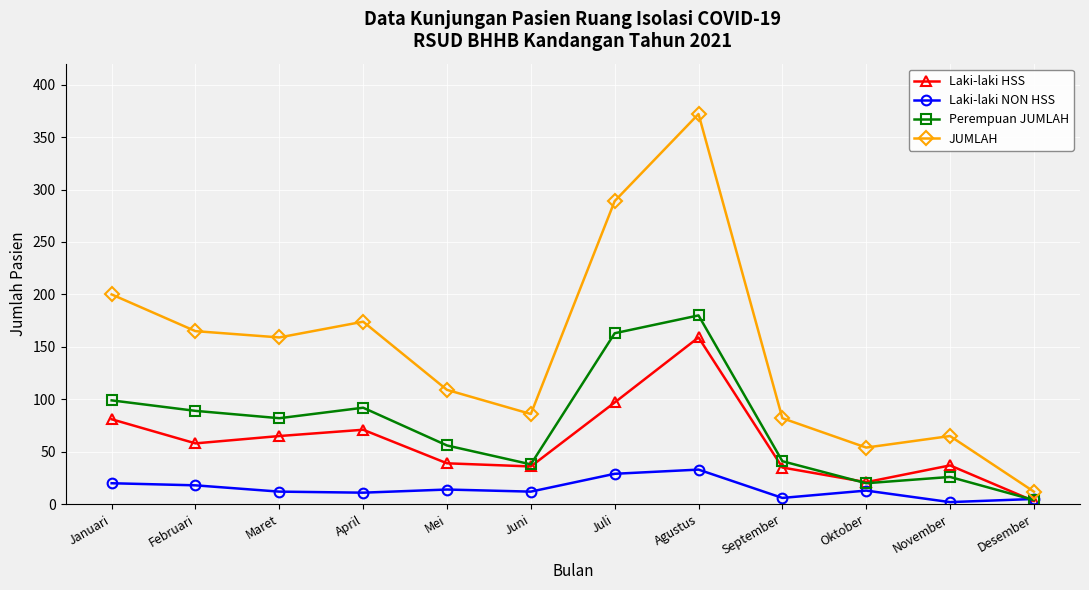

At how many categories does at least one series exceed 318?

1